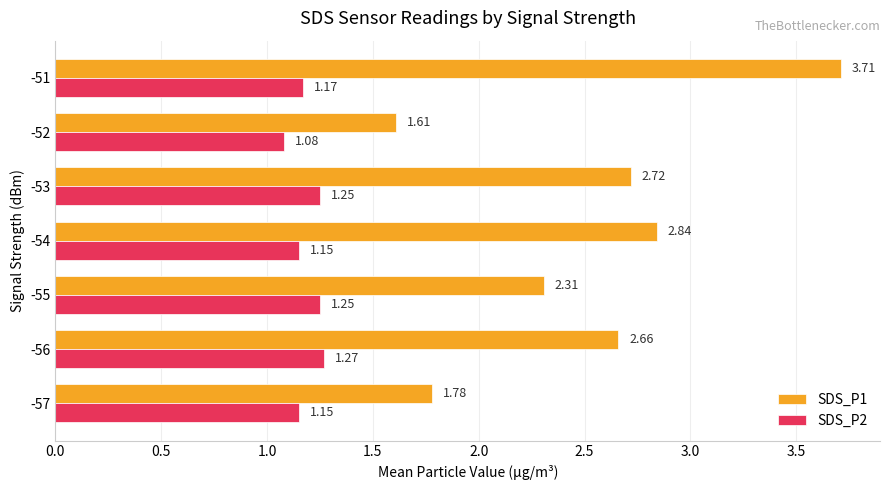

At -54, list the series in order from largest to smallest.

SDS_P1, SDS_P2